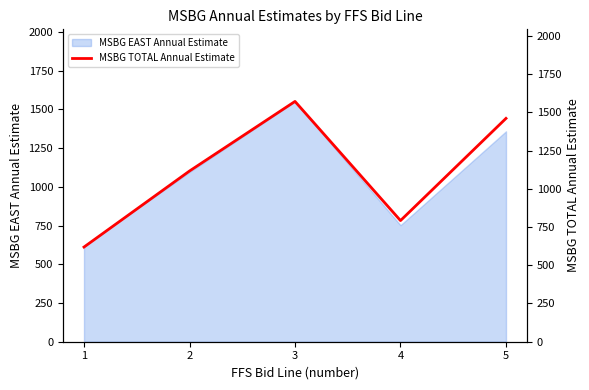

True or false: the data shows 619 at 1.

True